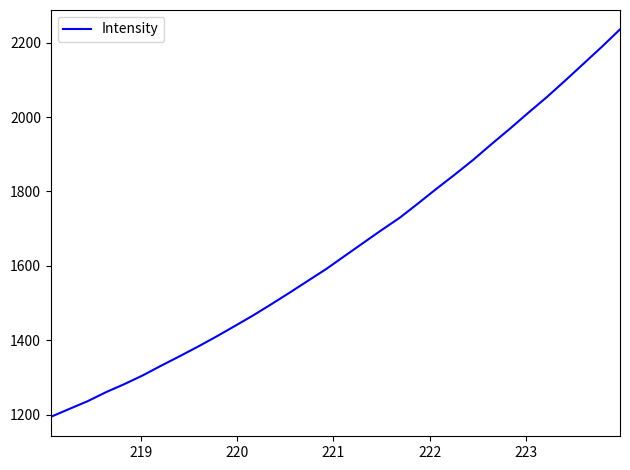

What is the smallest value displayed?

1194.5